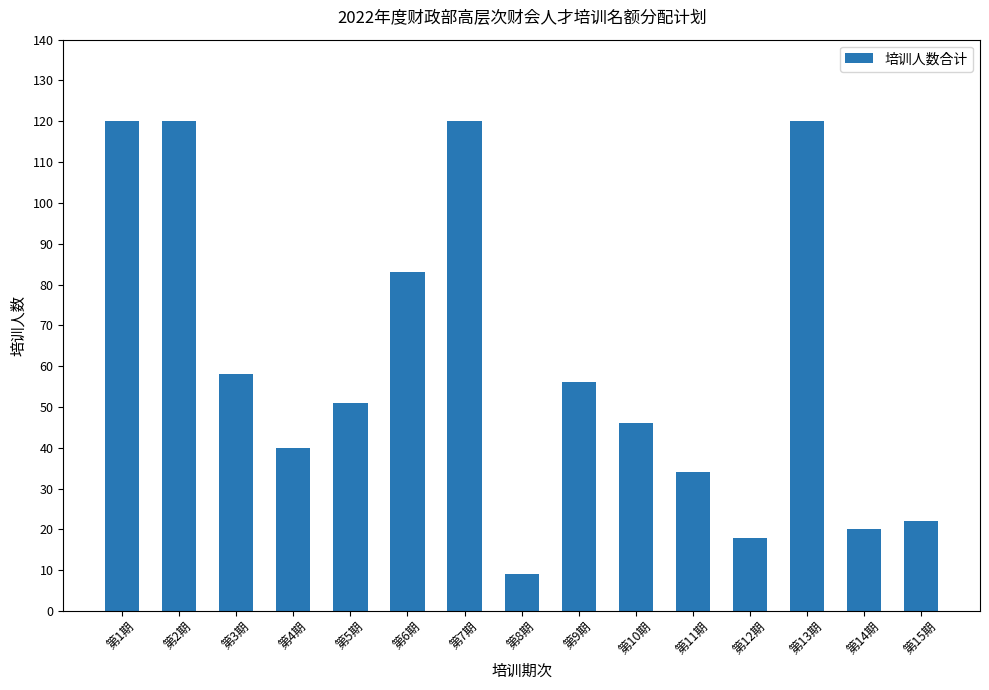

Reading left to right, list all the values displayed in this chart.

第1期=120	第2期=120	第3期=58	第4期=40	第5期=51	第6期=83	第7期=120	第8期=9	第9期=56	第10期=46	第11期=34	第12期=18	第13期=120	第14期=20	第15期=22